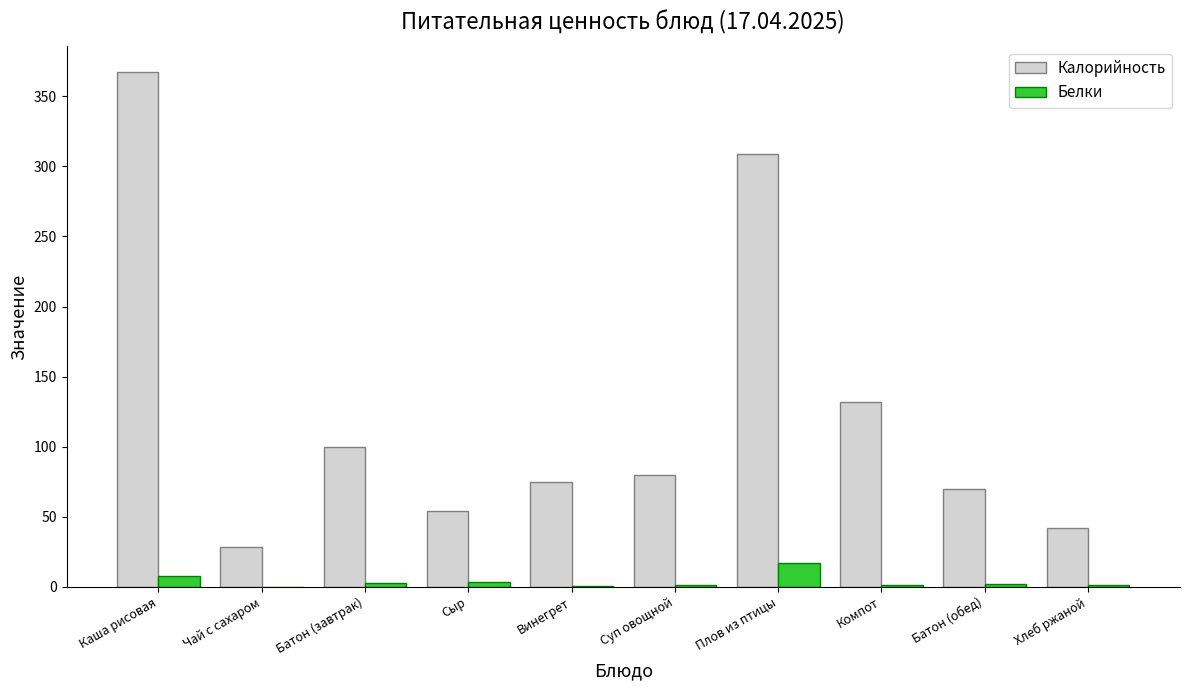

The Белки series shows 0.1 at Чай с сахаром. True or false?

True